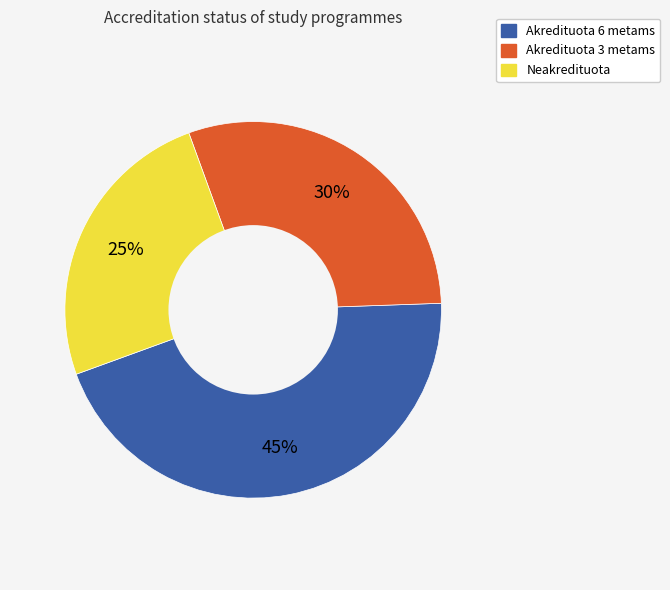

Between Neakredituota and Akredituota 6 metams, which is larger?

Akredituota 6 metams